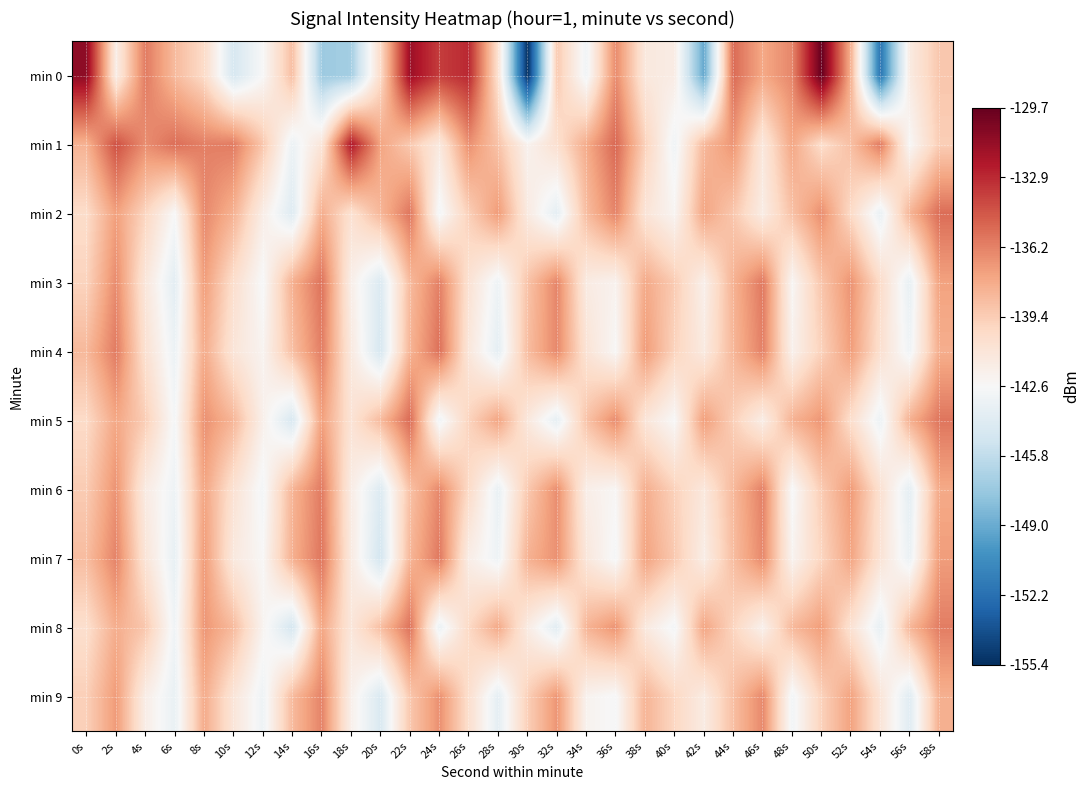

How many series are shown in this chart?

10